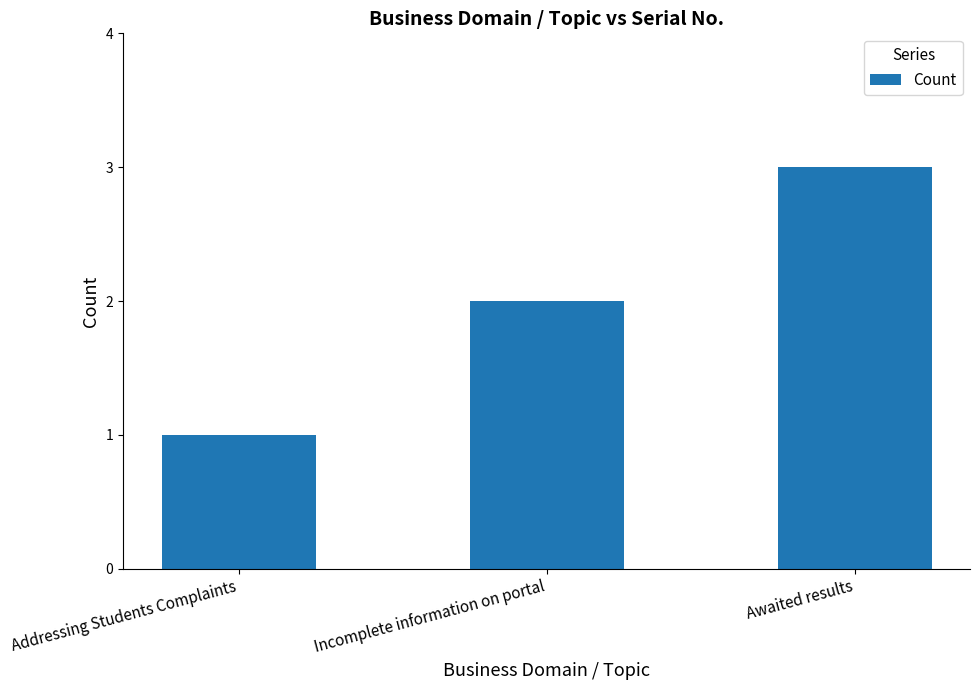

Reading left to right, transcribe all the data shown in this chart.

Addressing Students Complaints=1	Incomplete information on portal=2	Awaited results=3